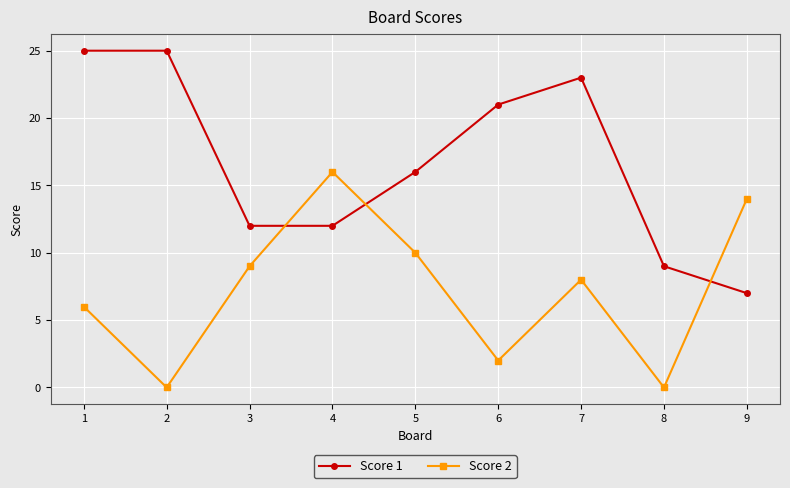

Which series has the largest total across all categories?

Score 1